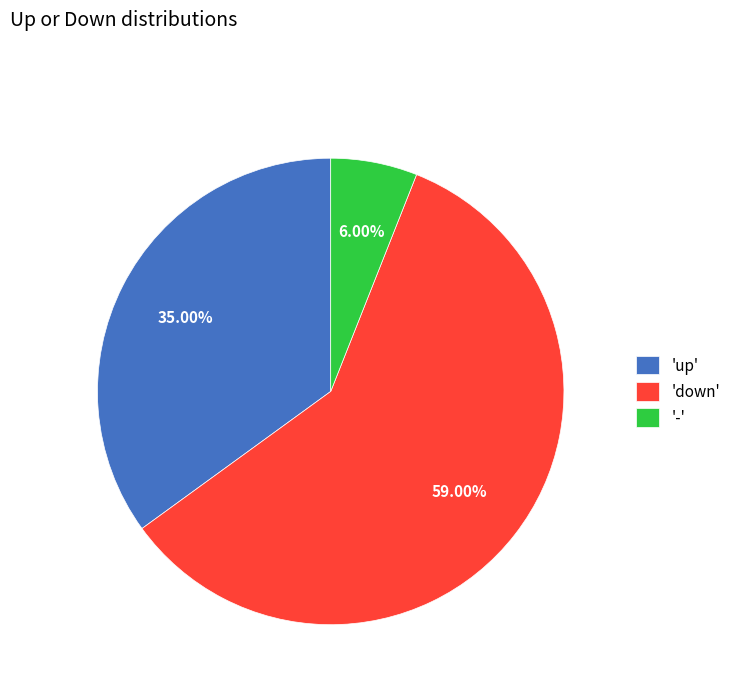

How many slices are in this pie chart?

3